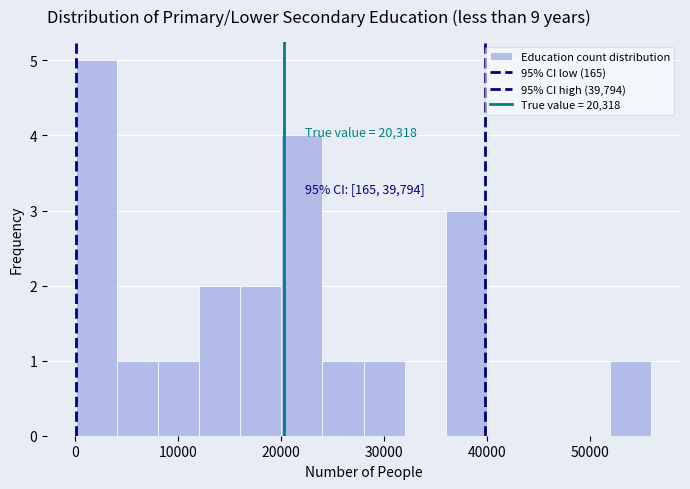

Around what value on the x-axis is the tallest bar? Give the approximate position of its centre, as read against the axis.

2000